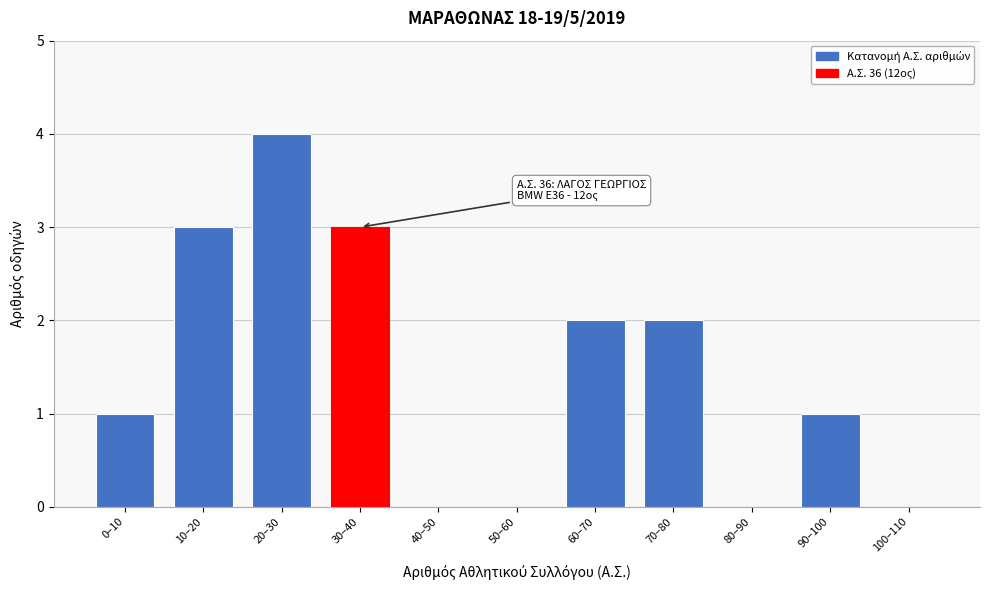

Reading right to left, transcribe all the data shown in this chart.

100–110=0	90–100=1	80–90=0	70–80=2	60–70=2	50–60=0	40–50=0	30–40=3	20–30=4	10–20=3	0–10=1